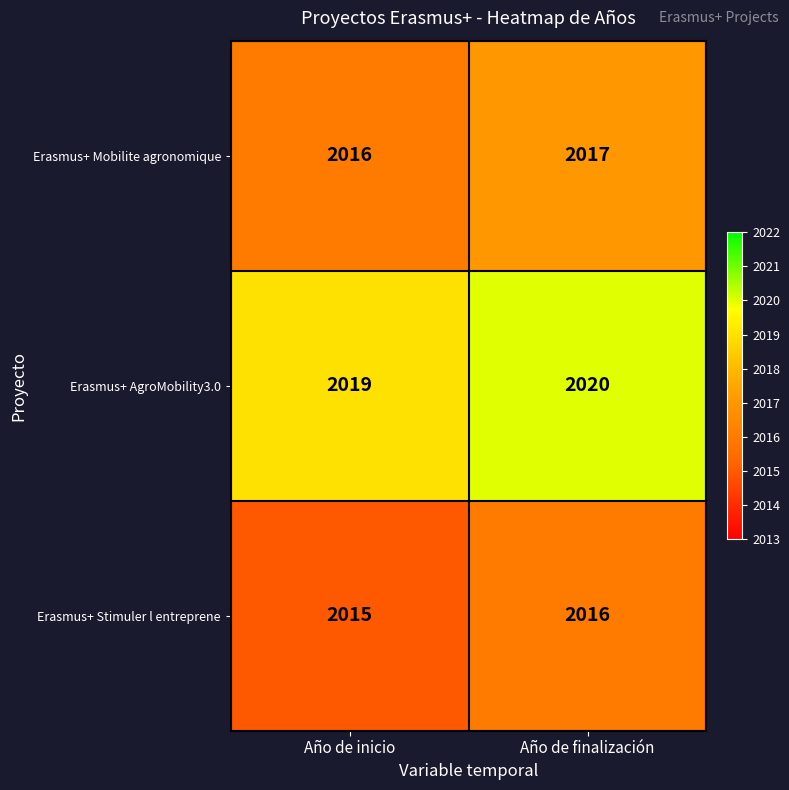

What is the spread (max minus min) of values at Año de inicio?

4